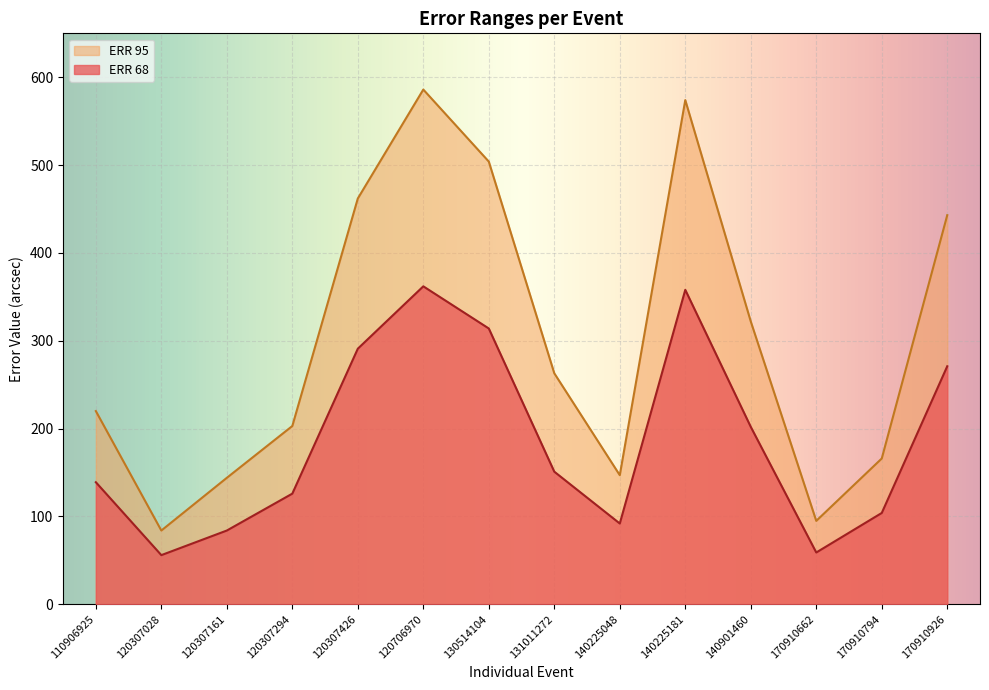

The value of ERR 95 at 120307294 is 203. True or false?

True